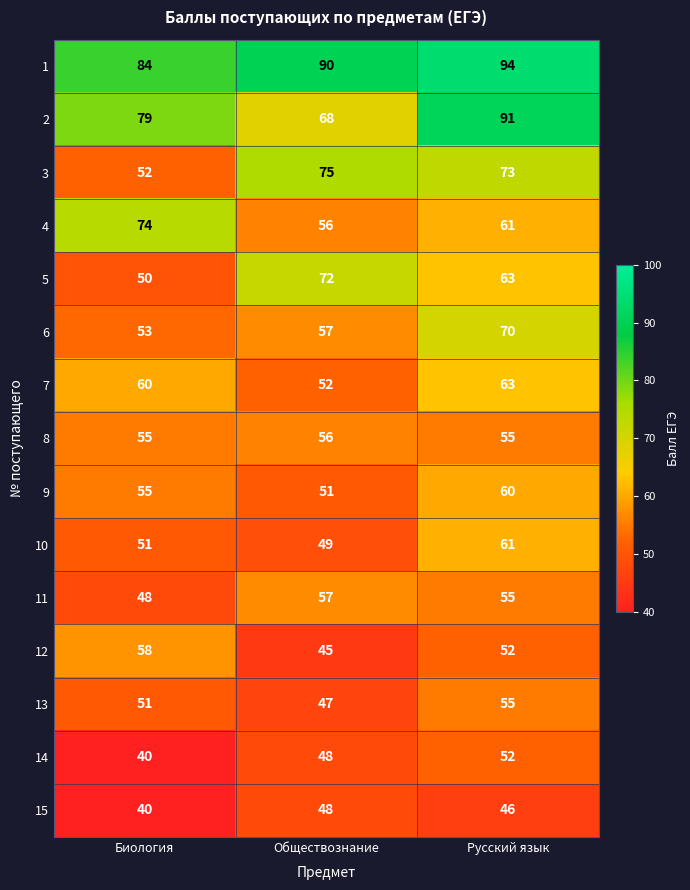

At which label does 9 reach its peak?

Русский язык